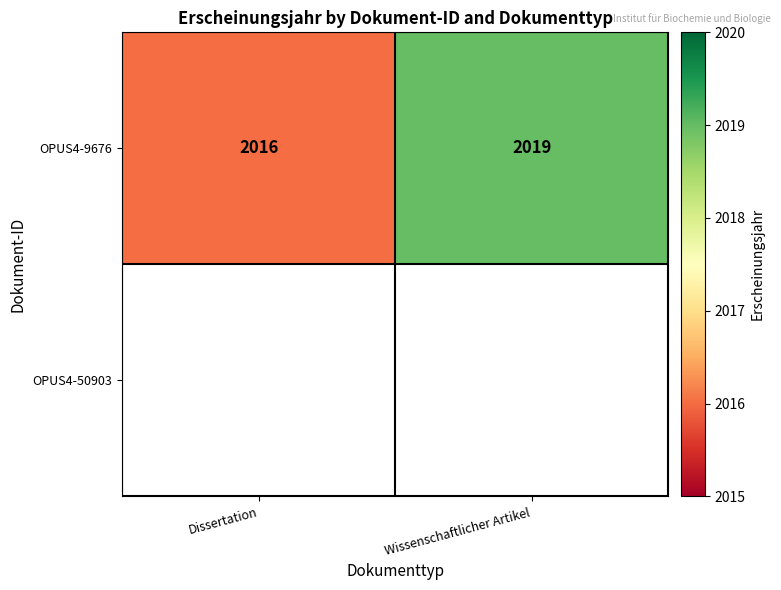

The OPUS4-9676 series shows 2019 at Wissenschaftlicher Artikel. True or false?

True